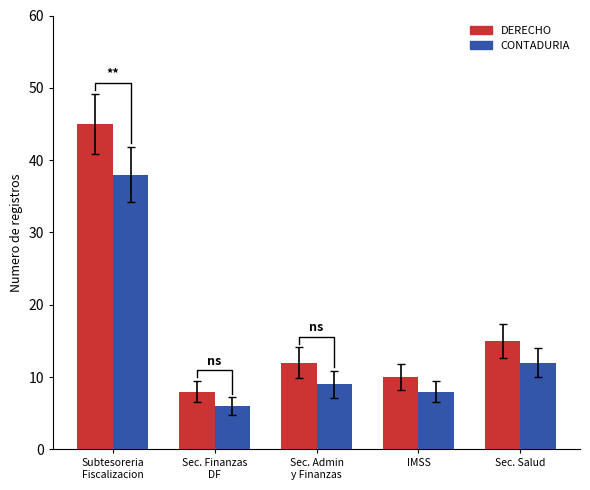

What is the sum of all CONTADURIA values?

73